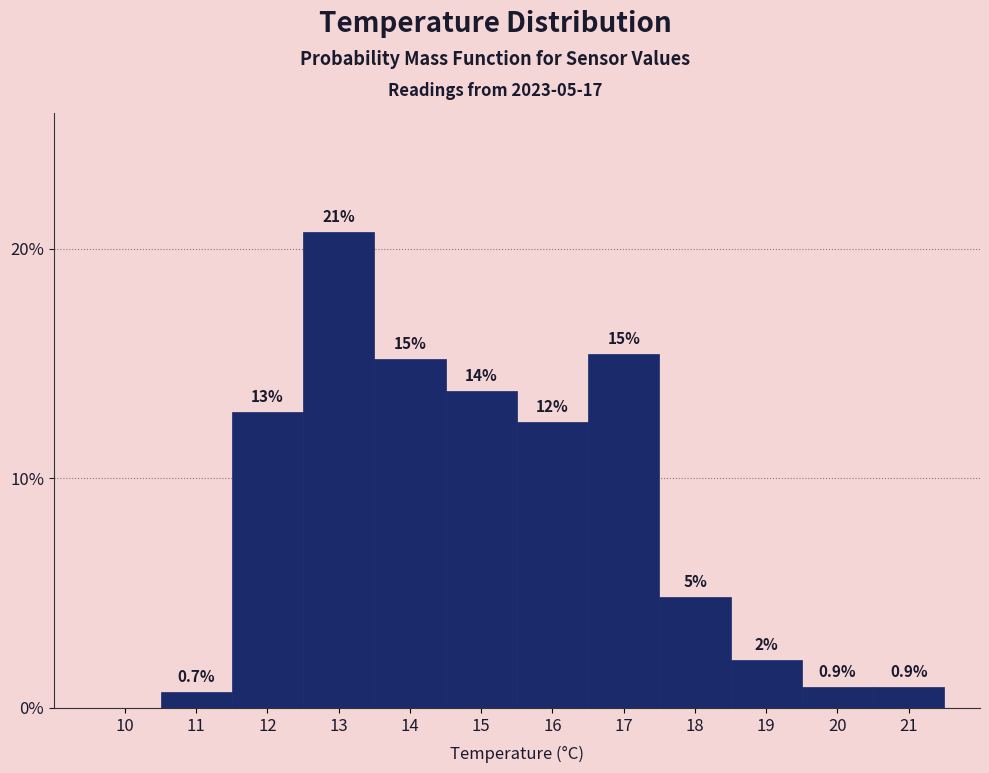

Are the bars horizontal?

No